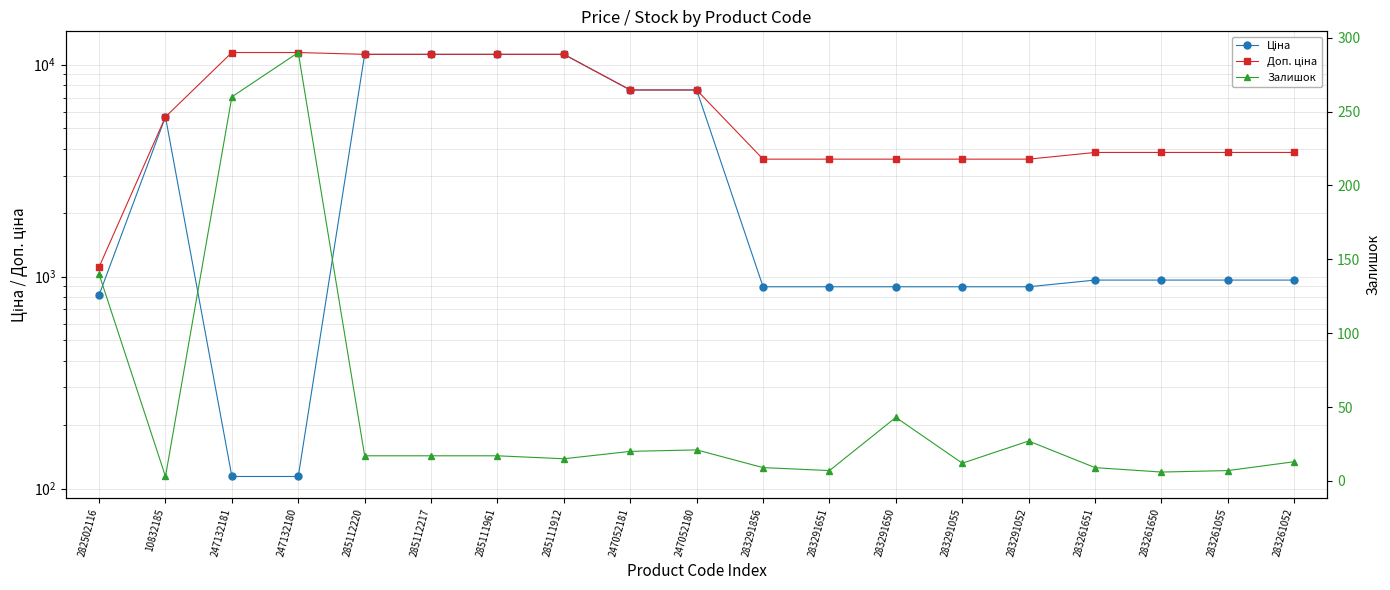

Which category has the highest value across all series?

247132181